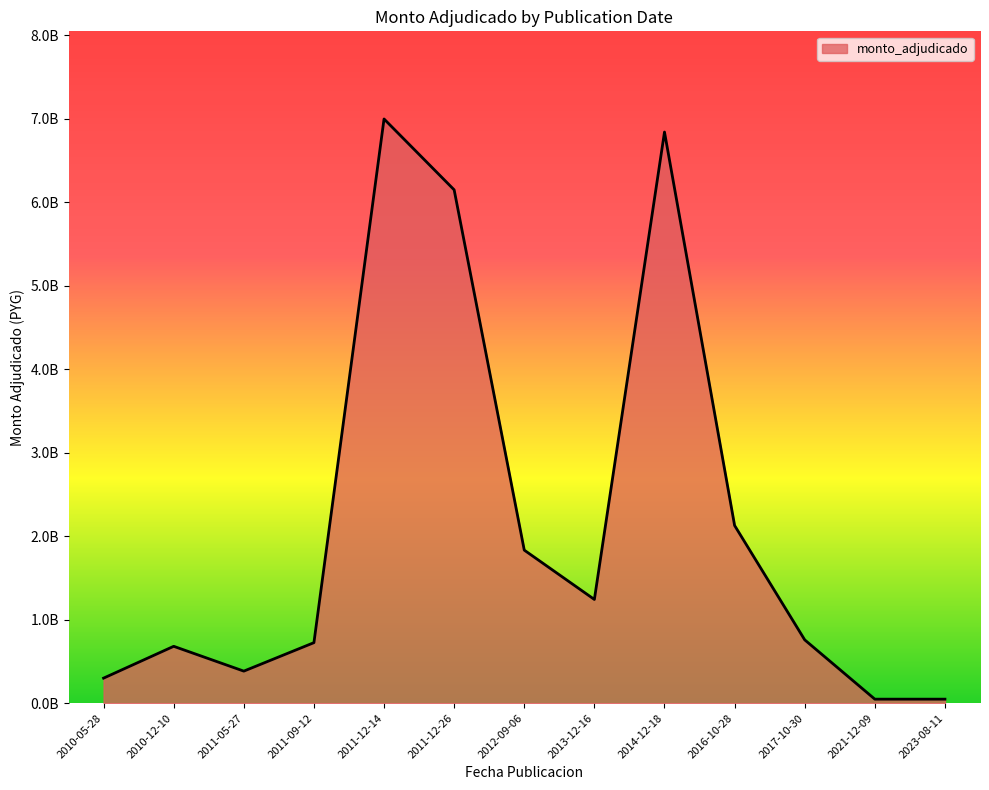

What is the minimum value shown in the chart?

48000000